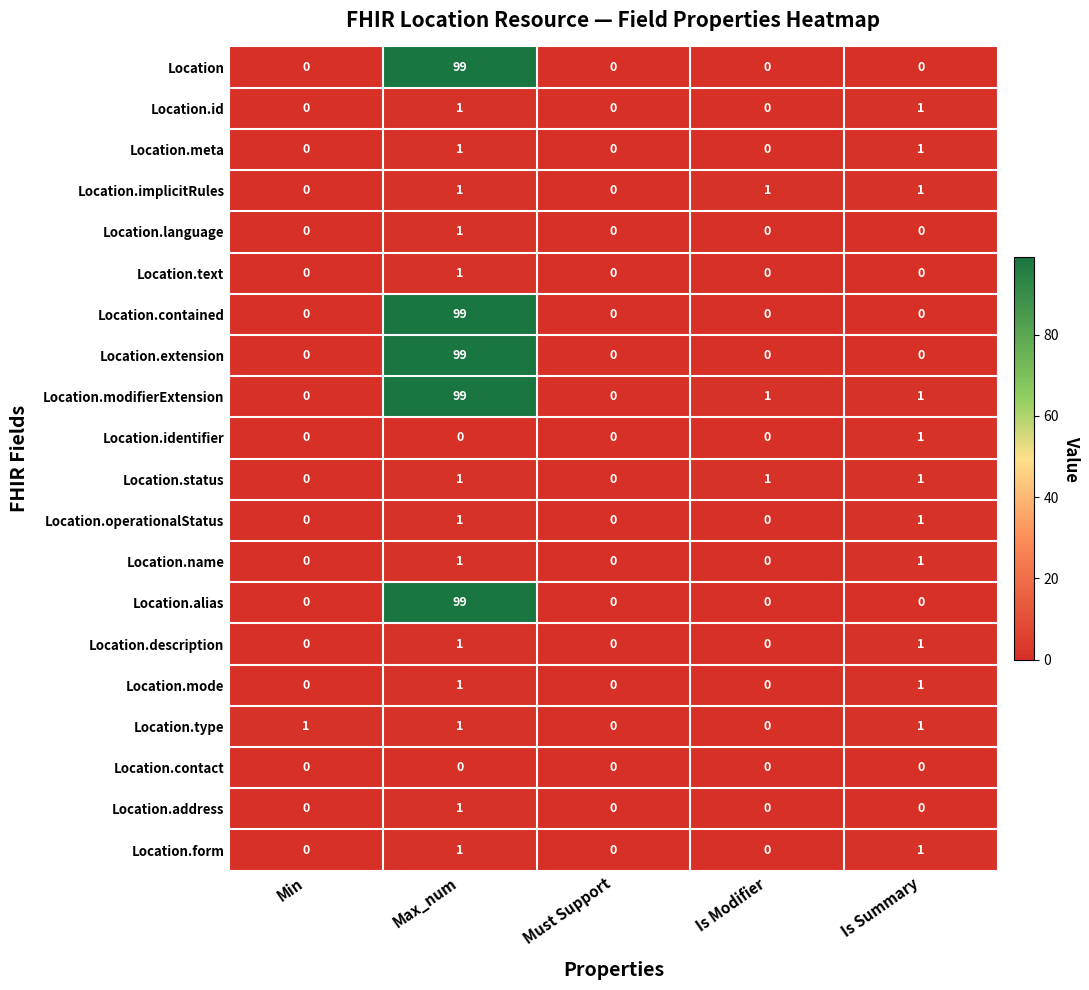

The Location.status series shows 0 at Min. True or false?

True